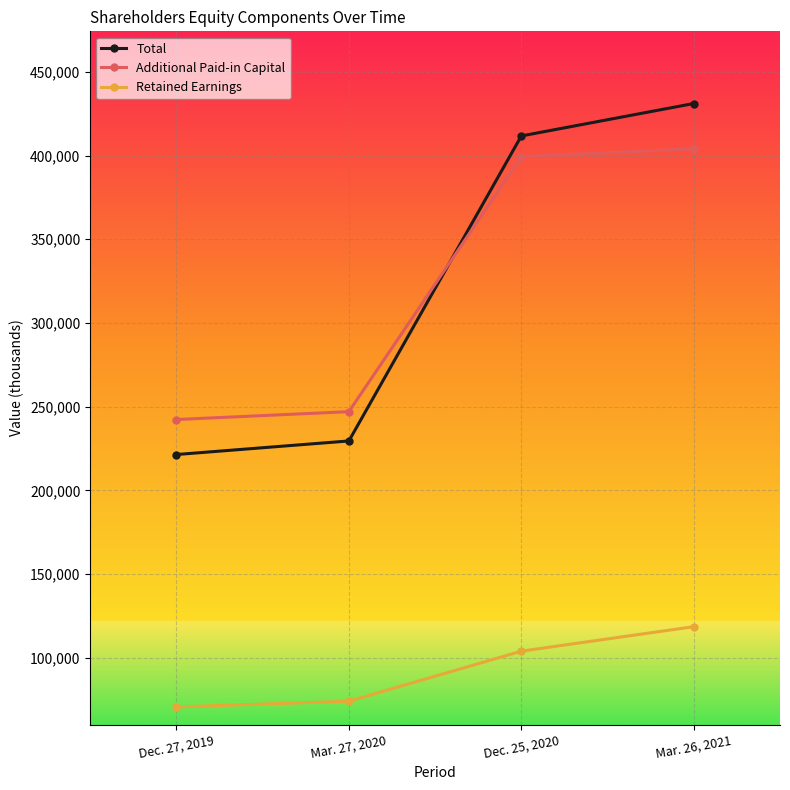

True or false: Additional Paid-in Capital has more than 2 interior local peaks.

False